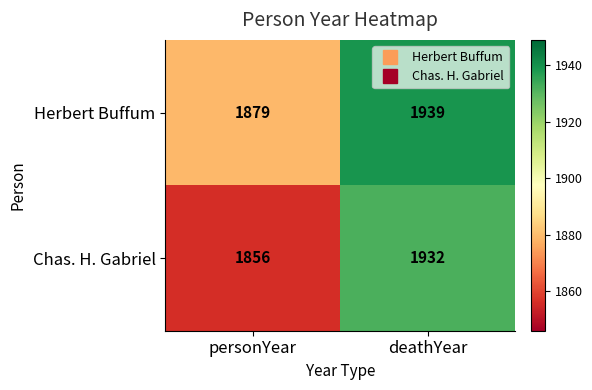

Reading left to right, extract all data points from this chart.

Herbert Buffum: personYear=1879	deathYear=1939
Chas. H. Gabriel: personYear=1856	deathYear=1932